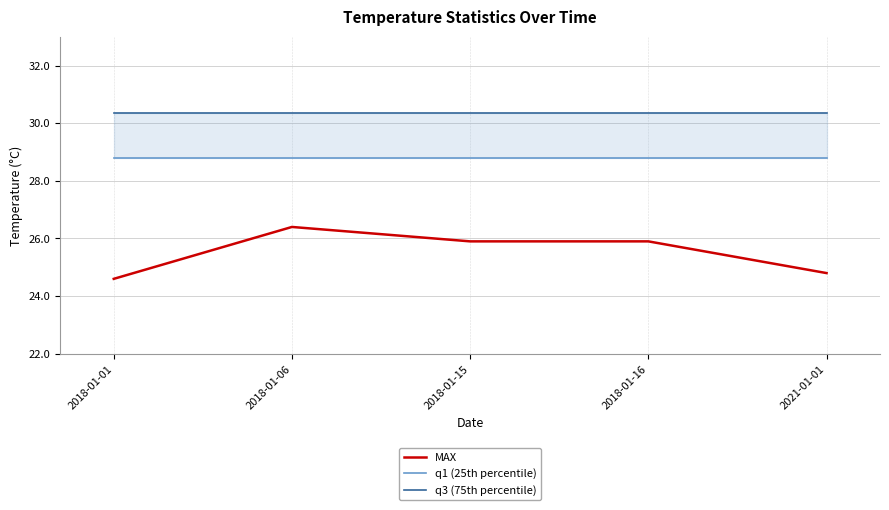

Which series has the largest total across all categories?

q3 (75th percentile)